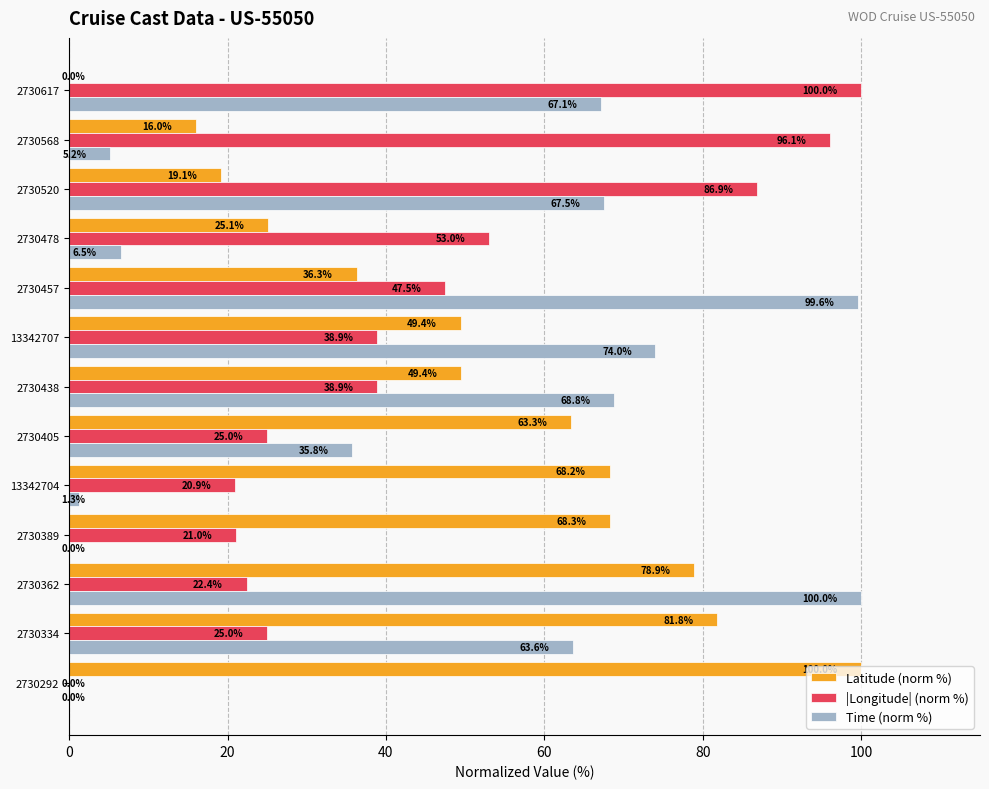

The value of Time (norm %) at 2730292 is 0.0. True or false?

True